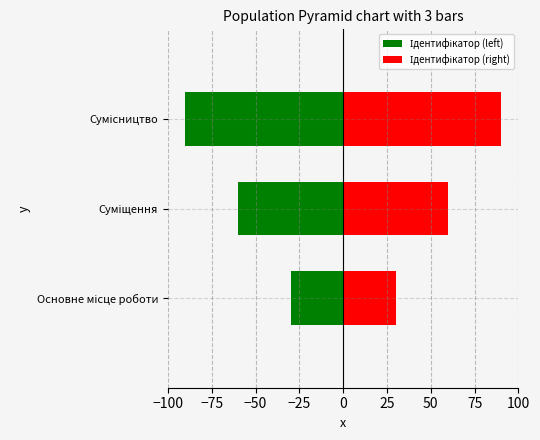

At how many categories does at least one series exceed 49?

2